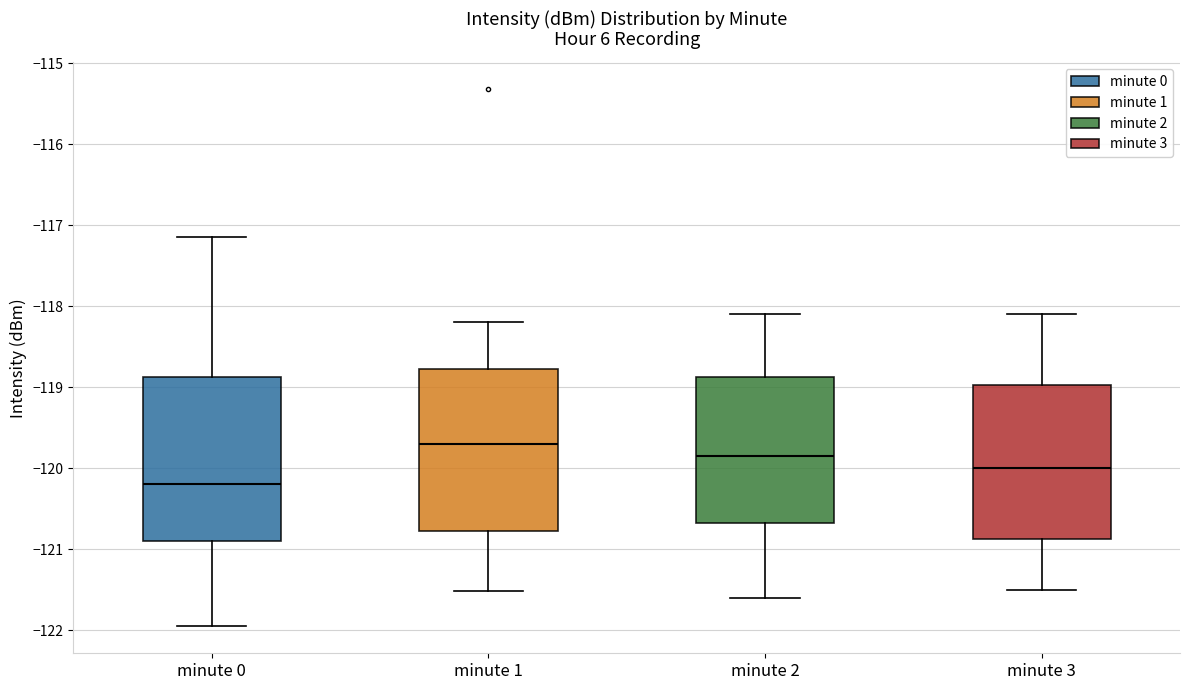

Reading left to right, read every box against the y-axis: the position of its median line, the range the box covers, and the ends of its whiskers. The values are not printed on the chart, so give them approximately, as read against the axis.

minute 0: median -120.2, box -120.9 to -118.9, whiskers -122.0 to -117.1
minute 1: median -119.7, box -120.8 to -118.8, whiskers -121.5 to -118.2
minute 2: median -119.8, box -120.7 to -118.9, whiskers -121.6 to -118.1
minute 3: median -120.0, box -120.9 to -119.0, whiskers -121.5 to -118.1